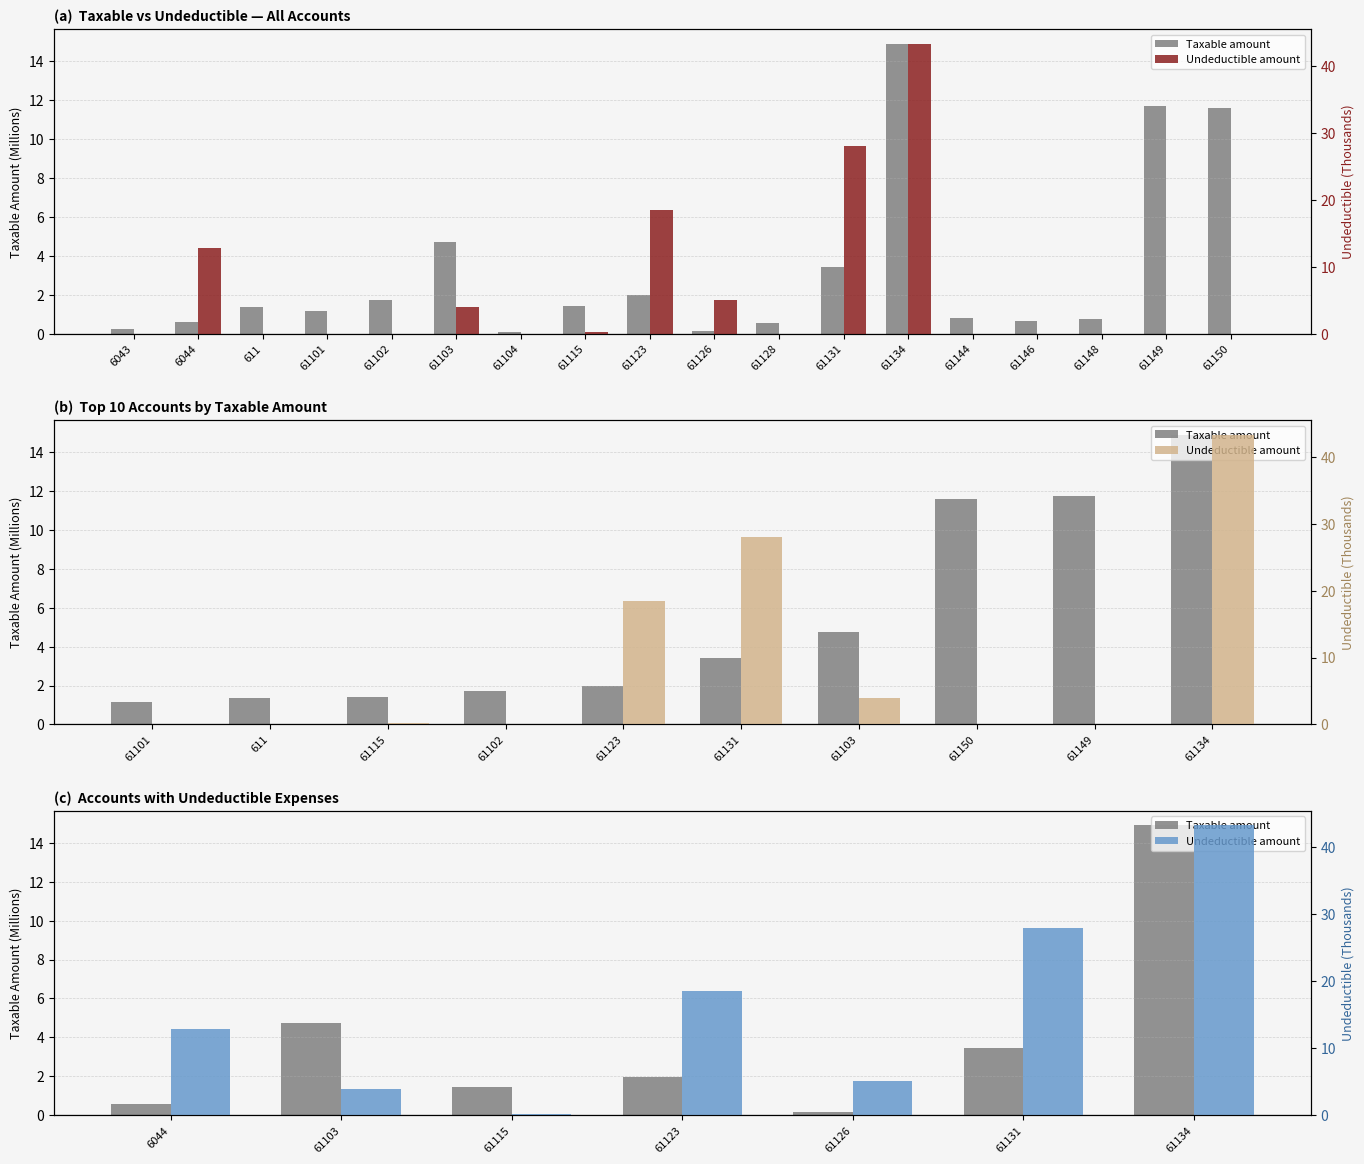

At how many categories does at least one series exceed 21?

2